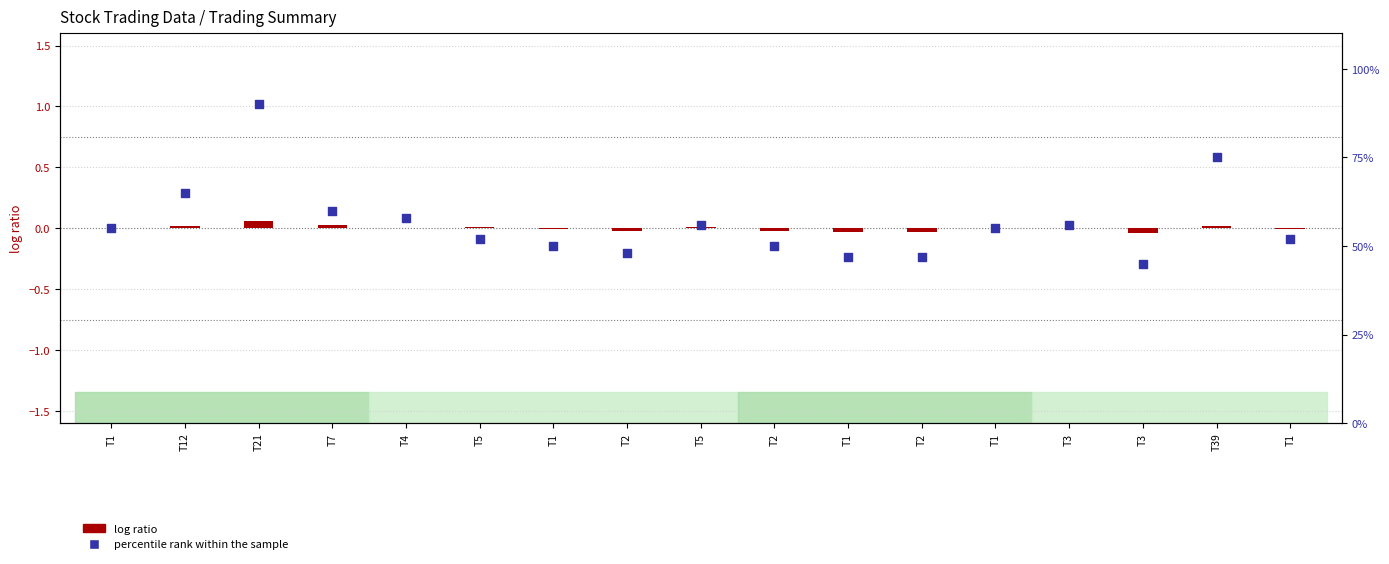

What are all the series names shown in the legend?

log ratio, percentile rank within the sample